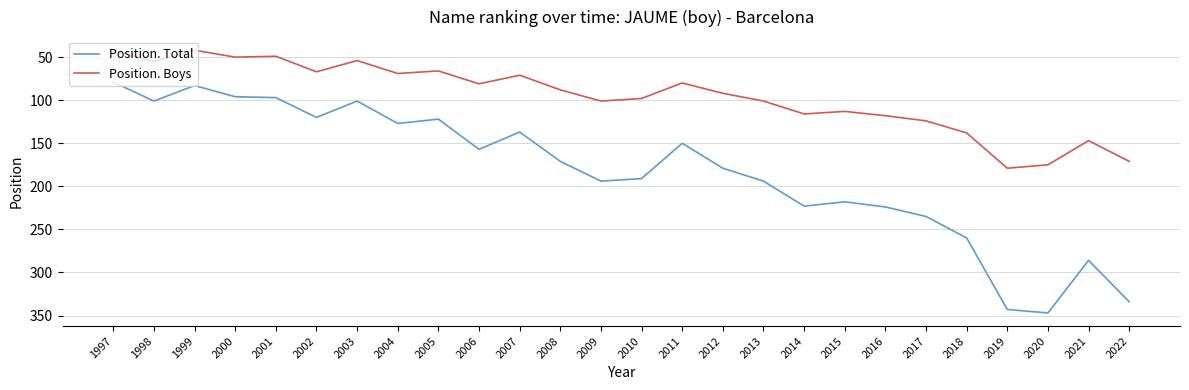

True or false: Position. Total has more than 0 interior local peaks.

True